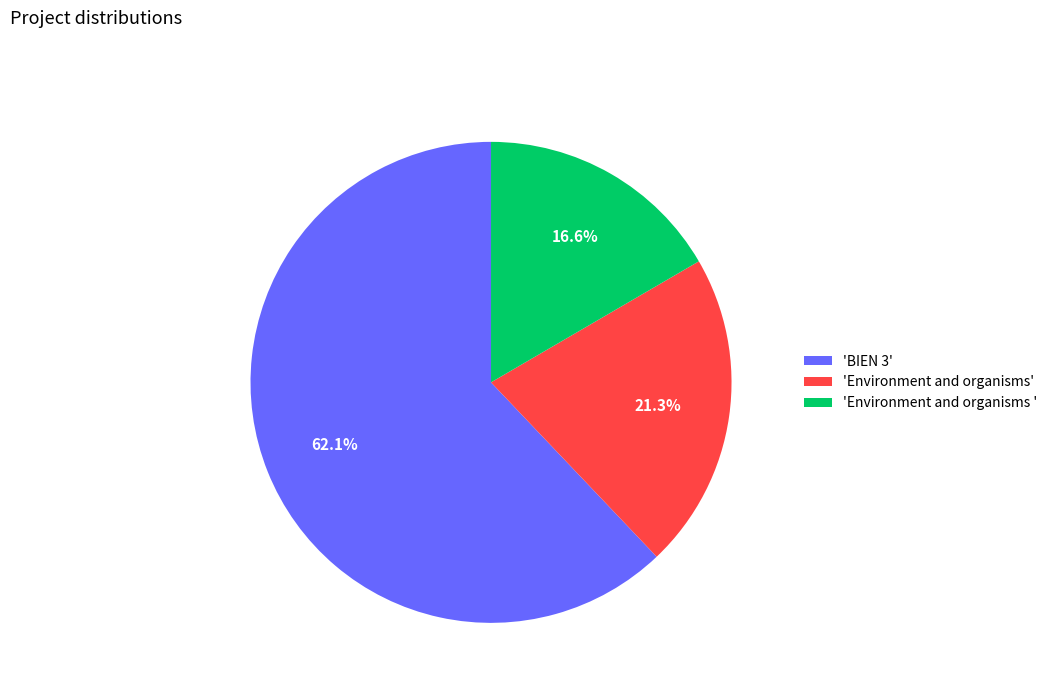

What is the largest slice in the pie chart?

'BIEN 3'